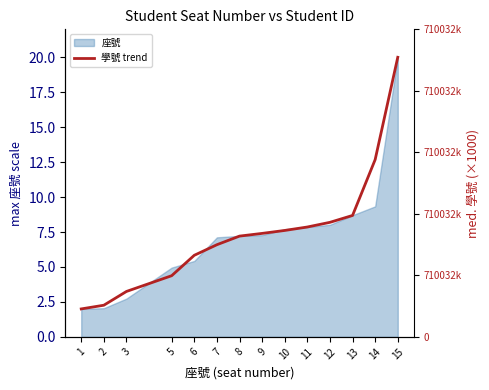

Reading left to right, list all the values displayed in this chart.

2.0	2.3	3.2	4.4	5.8	6.6	7.2	7.4	7.6	7.9	8.2	8.7	12.7	20.0